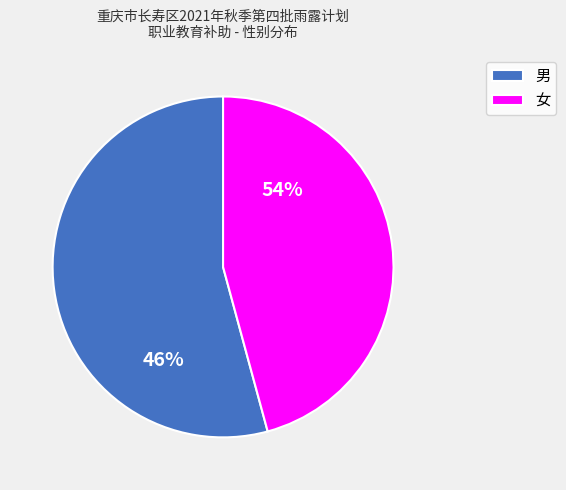

Is there any slice that represents more than half of the pie?

Yes